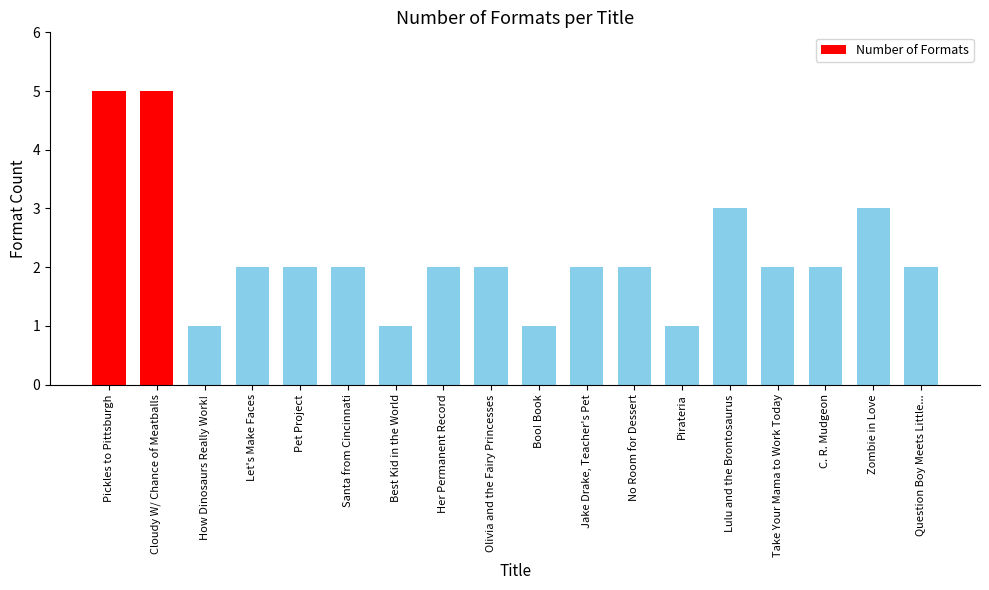

Is it true that the value at Boo! Book is 0?

False